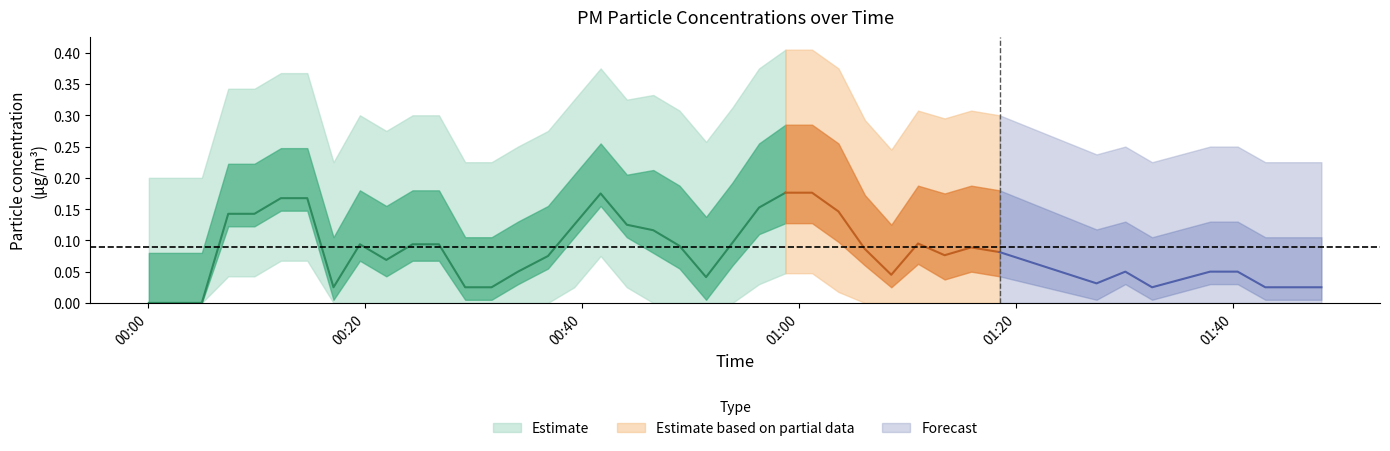

True or false: P2 has more than 0 points higher than both neighbors.

True